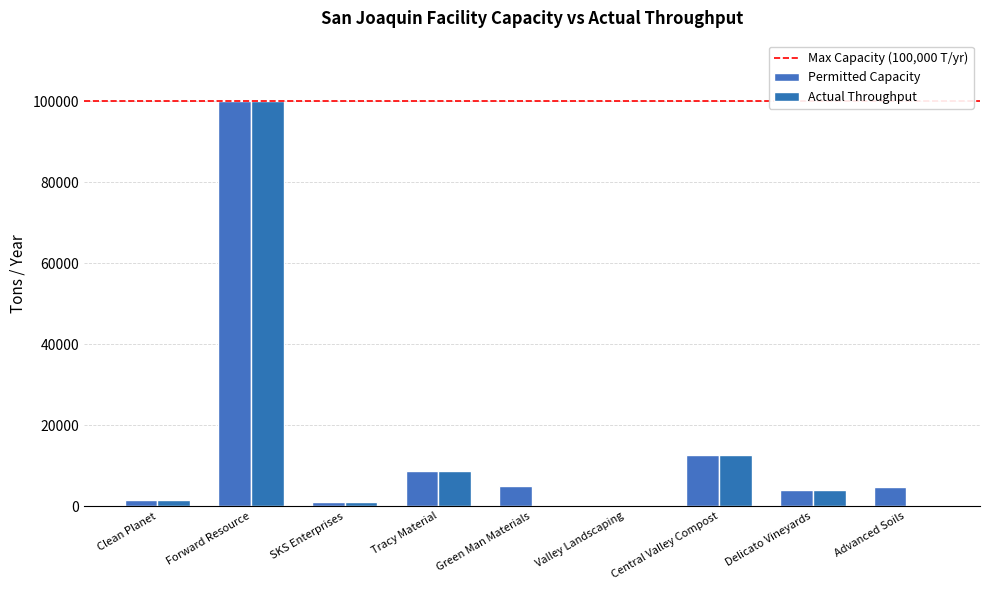

How many series are shown in this chart?

2